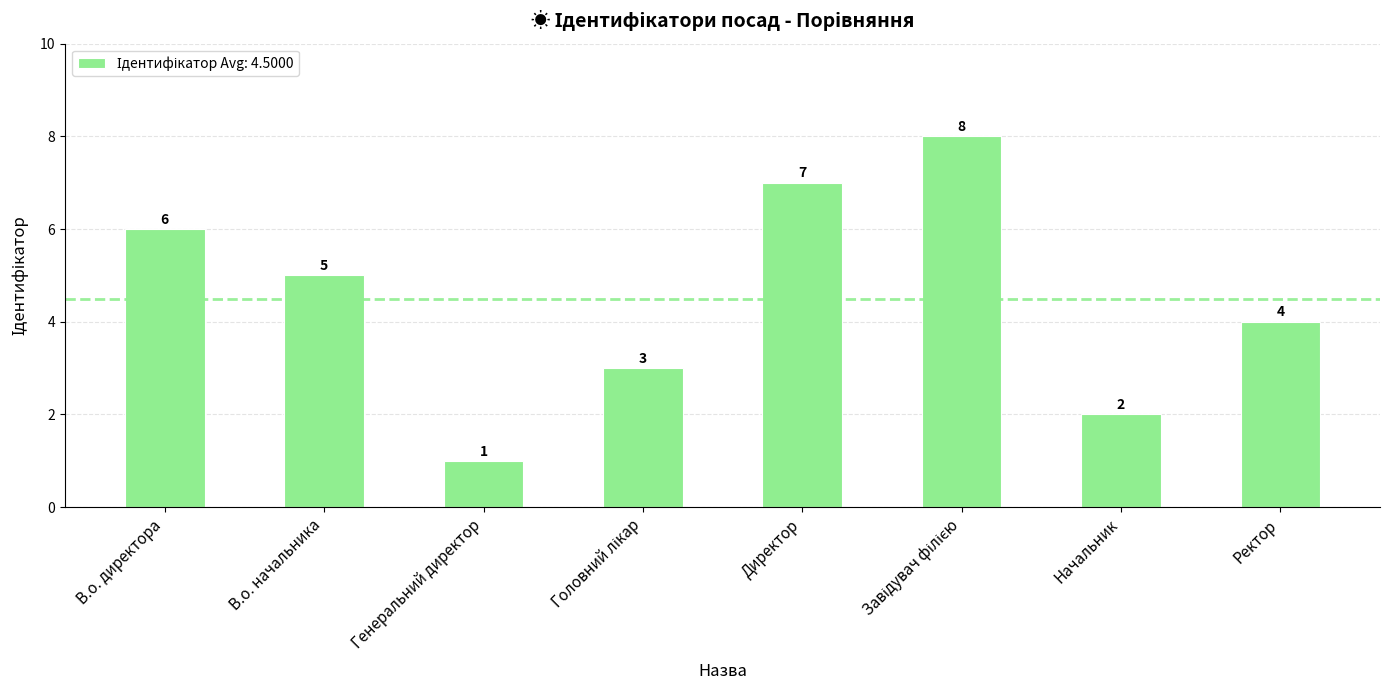

At which label does the data first exceed 5?

В.о. директора